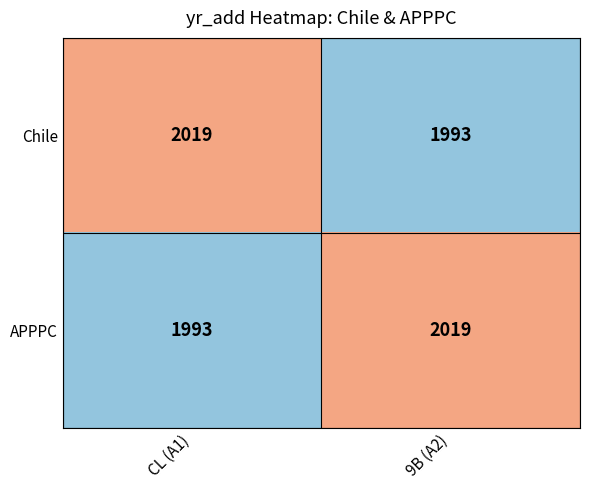

At CL (A1), list the series in order from smallest to largest.

APPPC, Chile